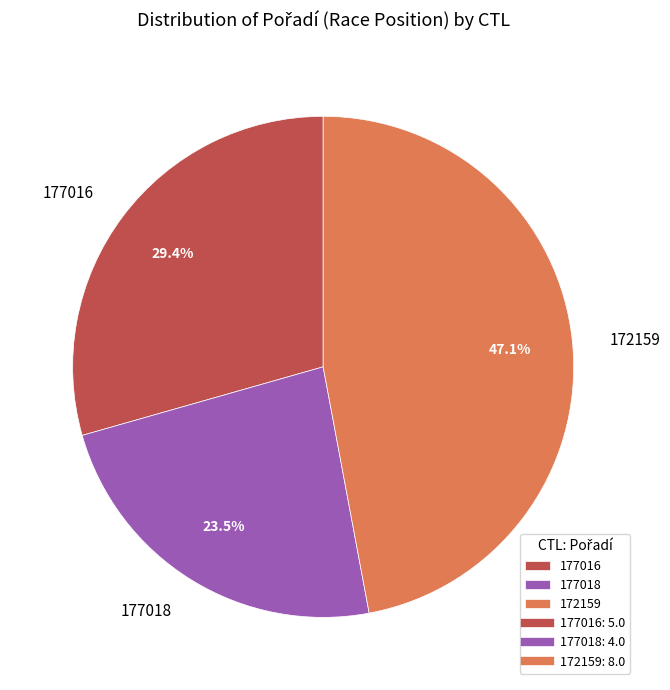

The 172159 slice represents 47% of the pie. True or false?

True